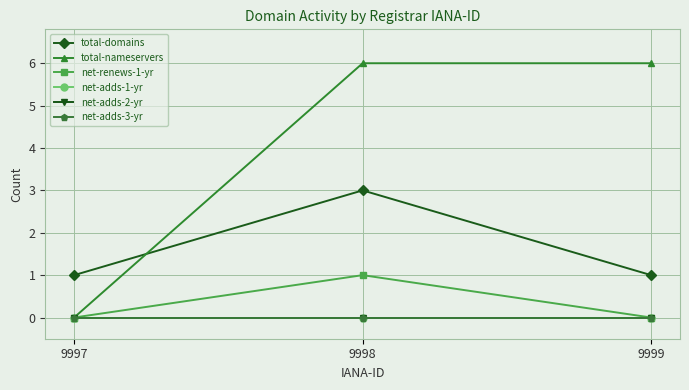

How many lines are shown in the chart?

6